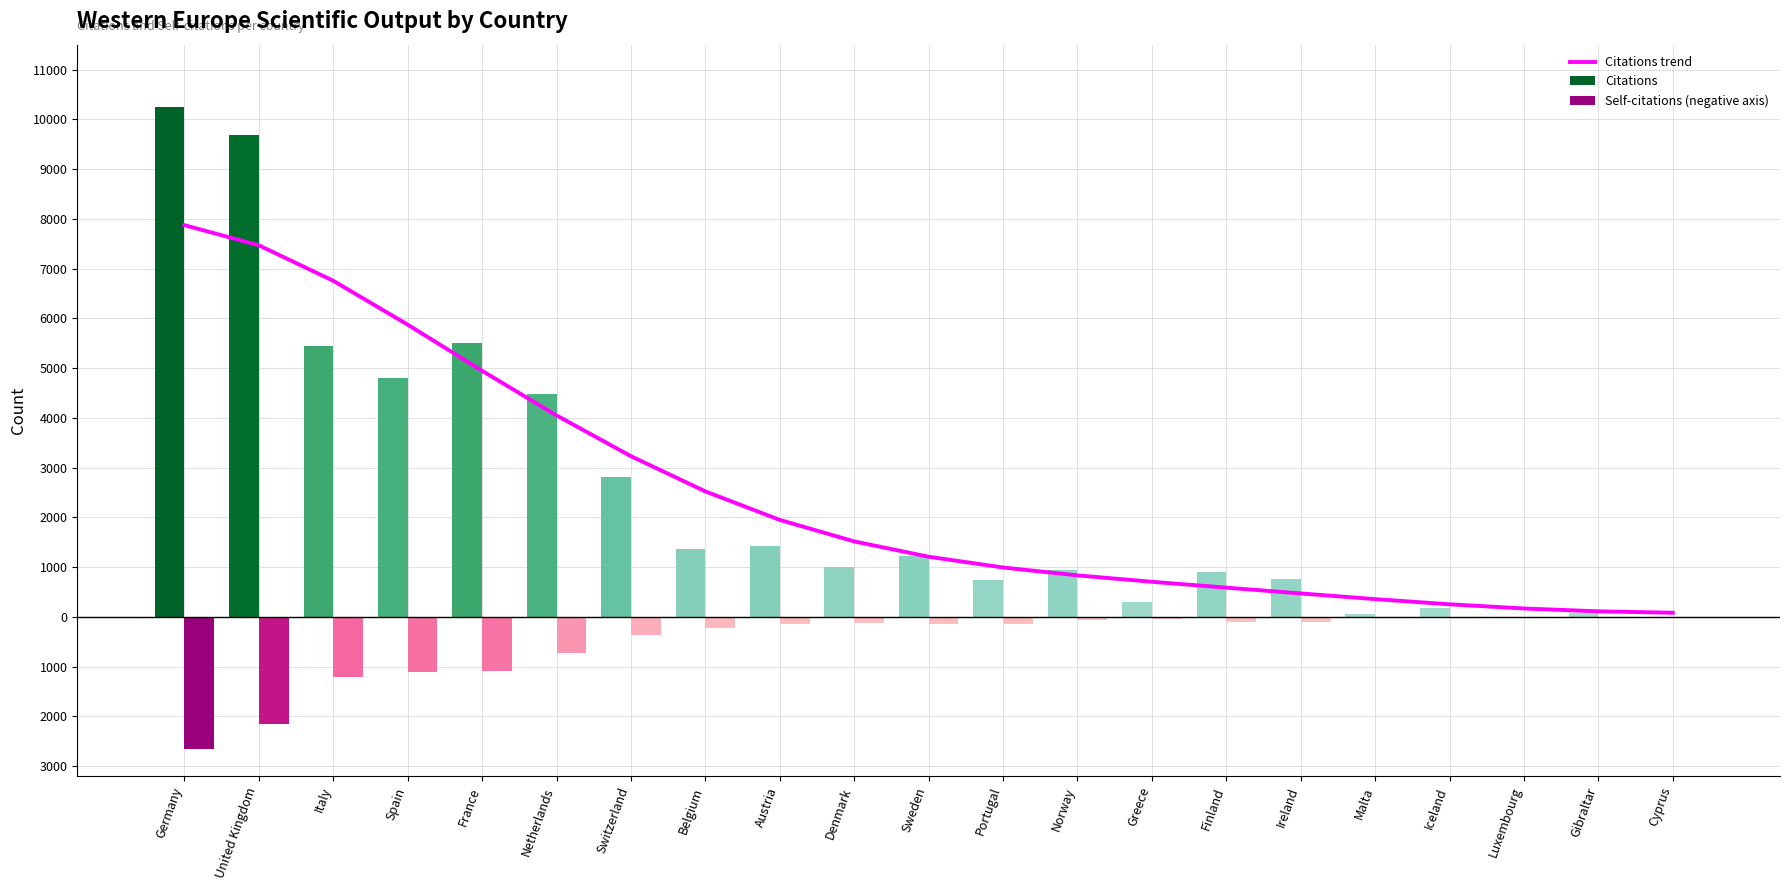

What is the difference between the Citations values at Cyprus and Spain?

4806.0